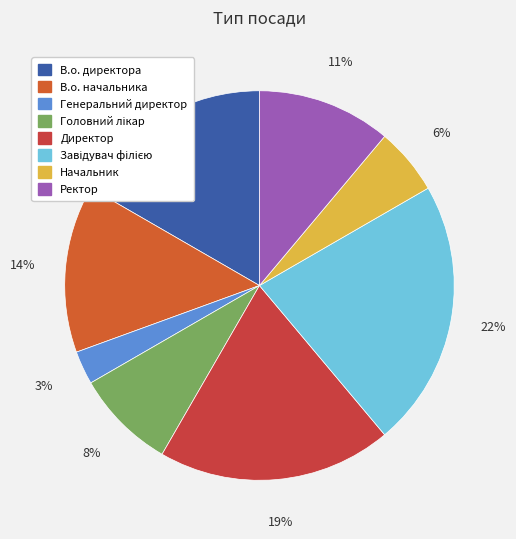

How many segments does this pie chart have?

8